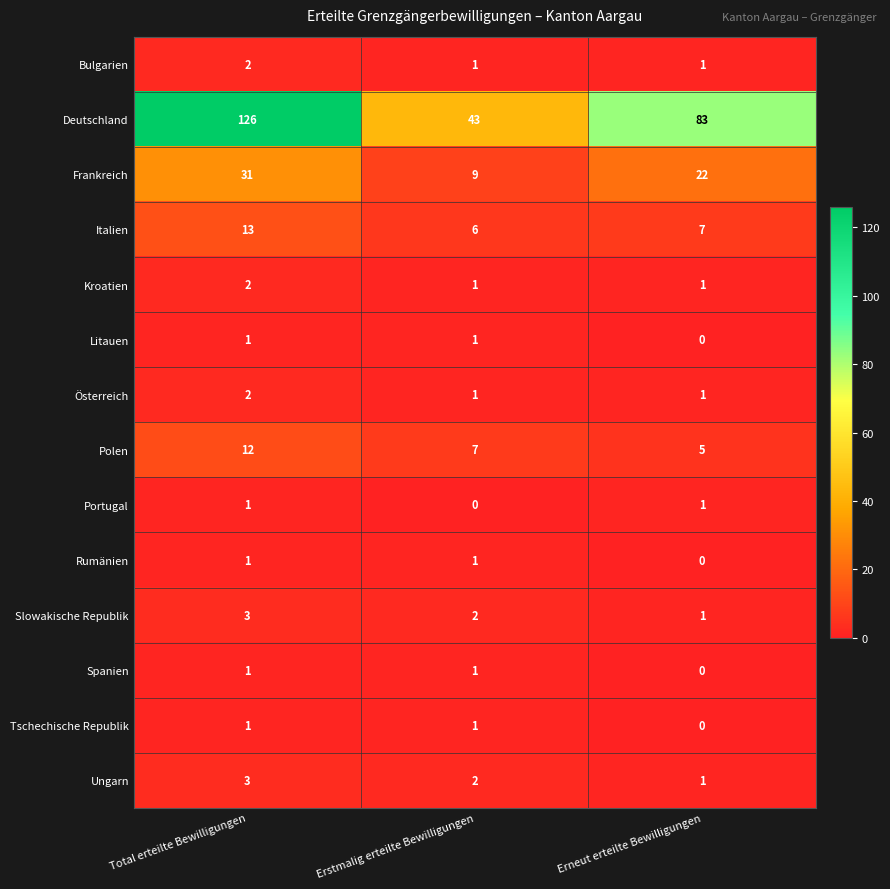

Where is Slowakische Republik nearest to the value 2?

Erstmalig erteilte Bewilligungen